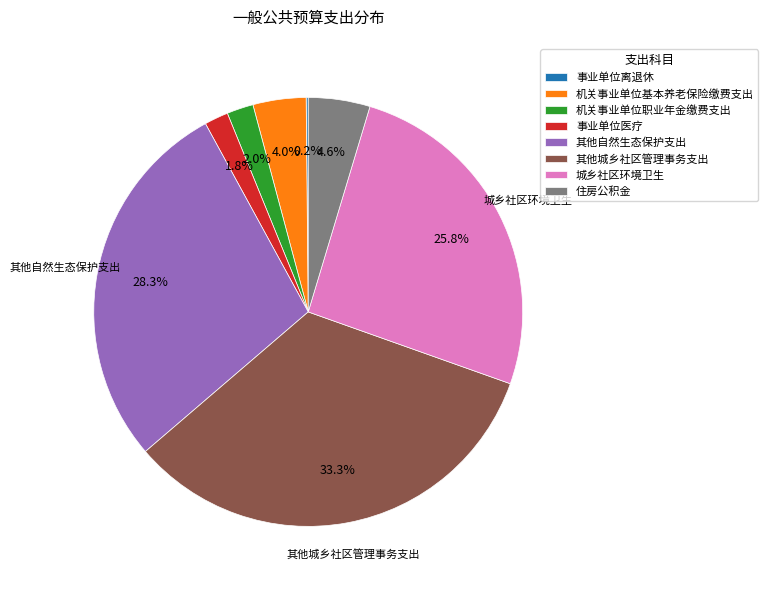

What is the largest slice in the pie chart?

其他城乡社区管理事务支出